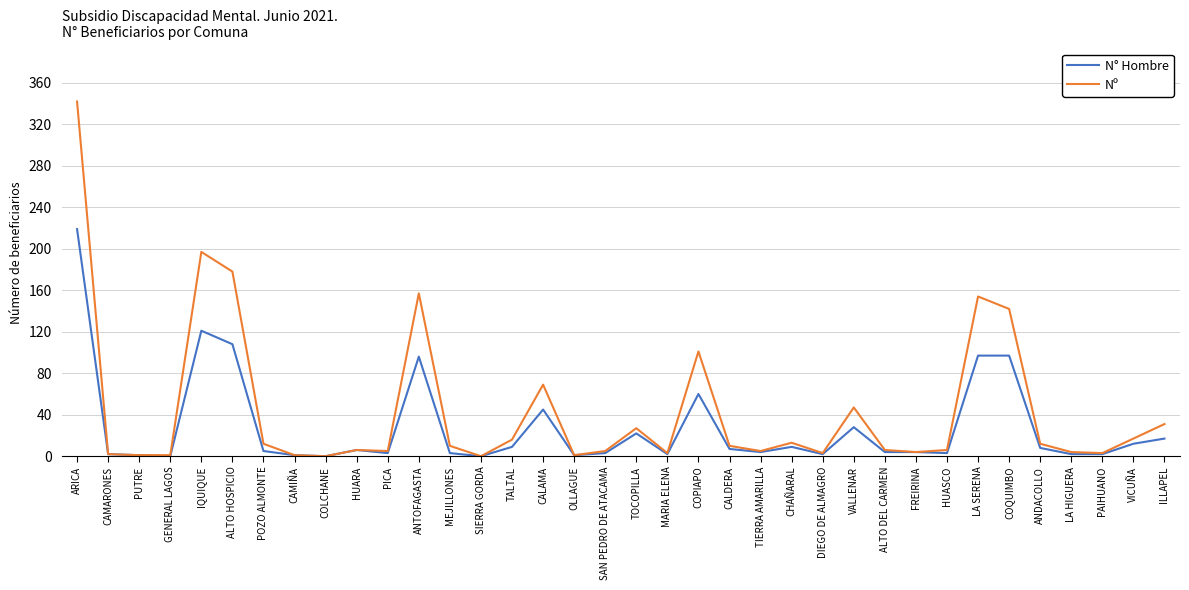

At which category is the sum across all series the highest?

ARICA